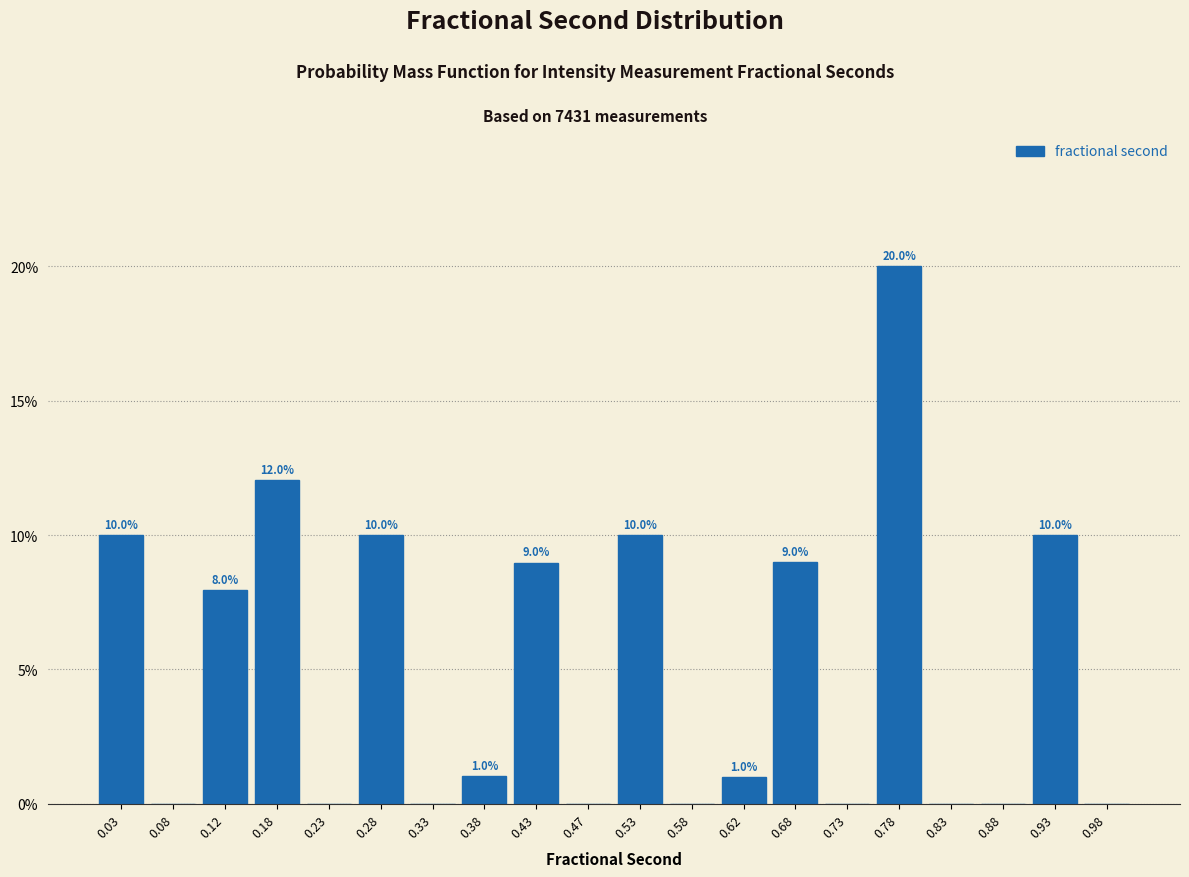

Which range on the x-axis has the tallest bar?

0.75 to 0.80